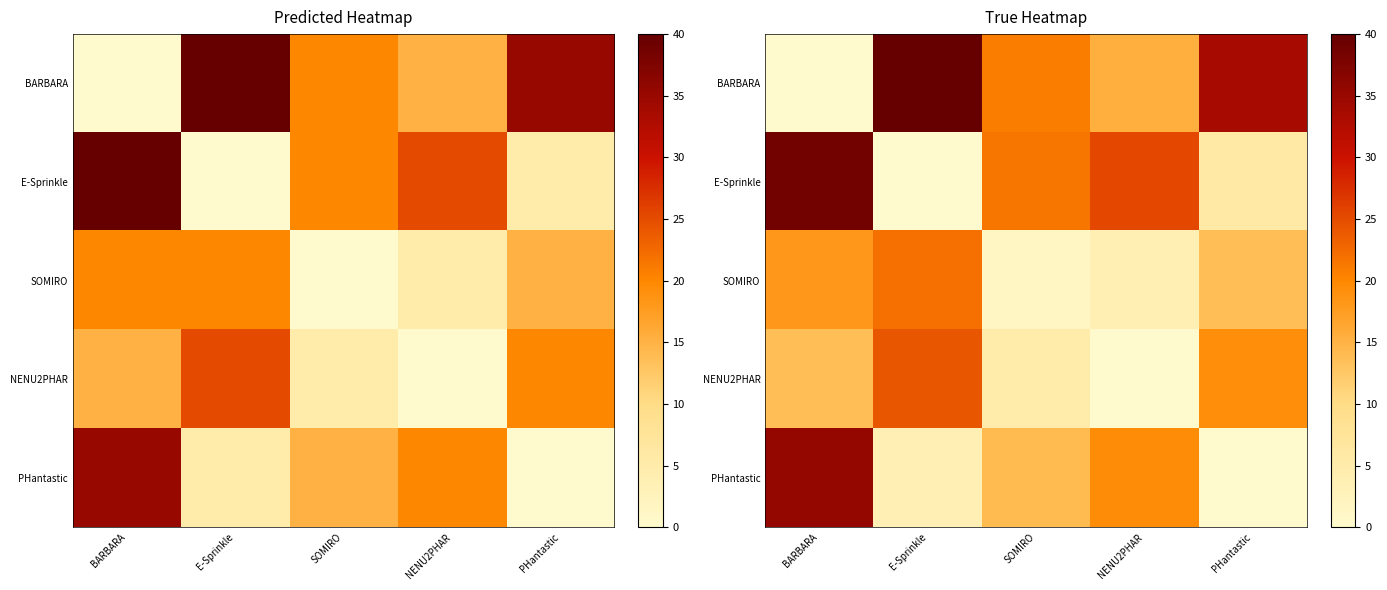

What is the difference between the highest and lowest values at SOMIRO?

20.1